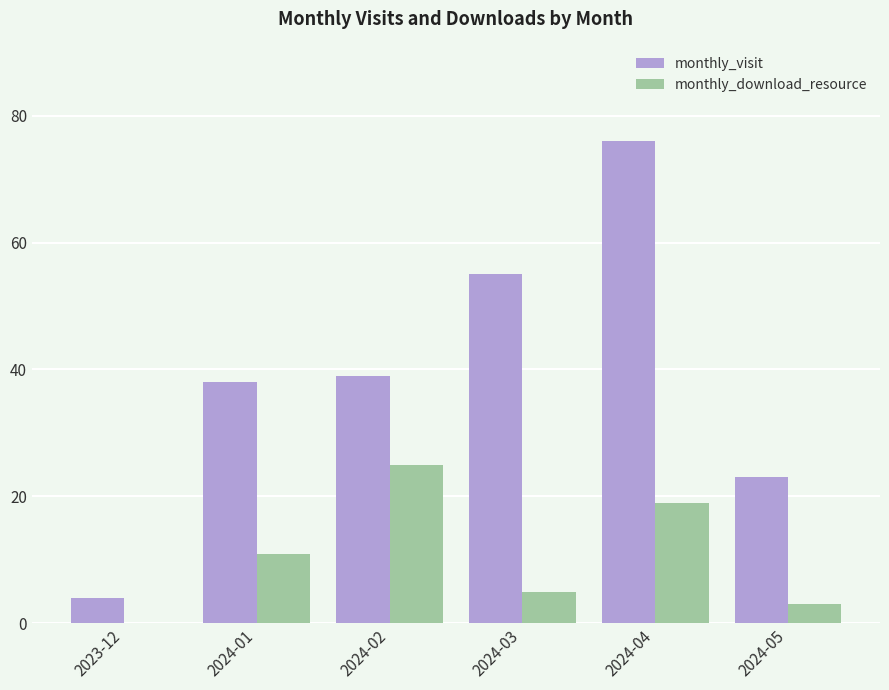

The monthly_download_resource series shows 5 at 2024-03. True or false?

True